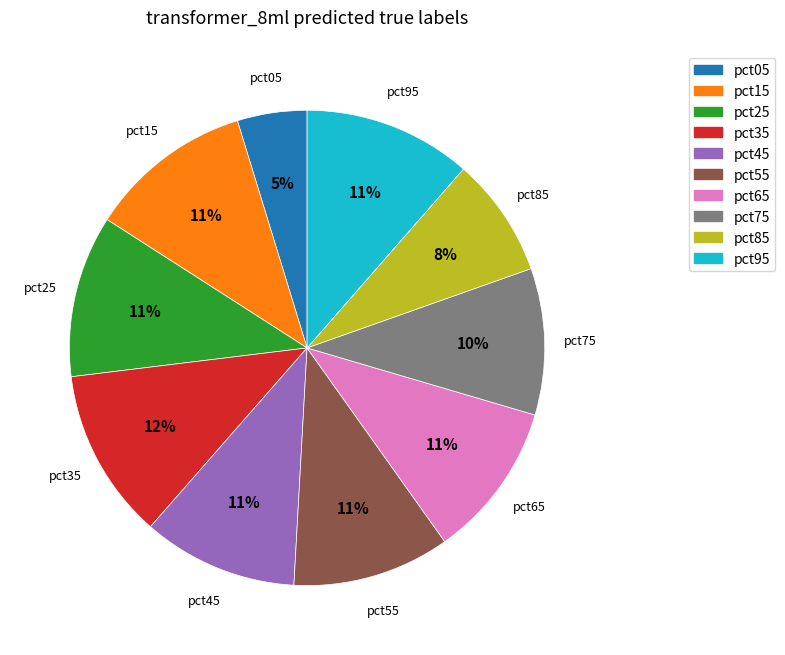

Which category has the smallest portion of the pie?

pct05